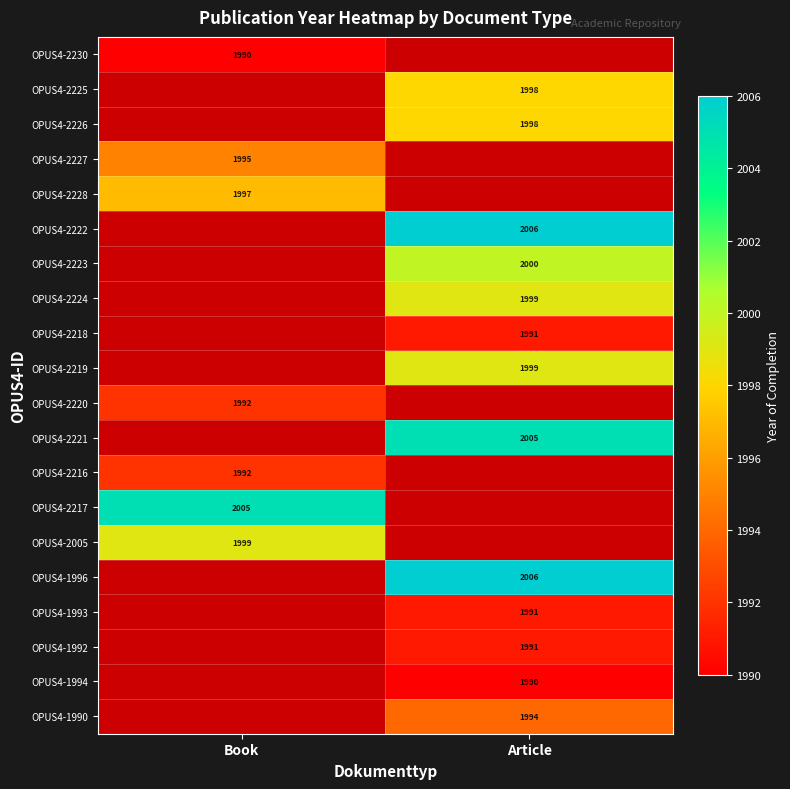

Is the value of OPUS4-2216 at Book greater than the value of OPUS4-1994 at Article?

Yes